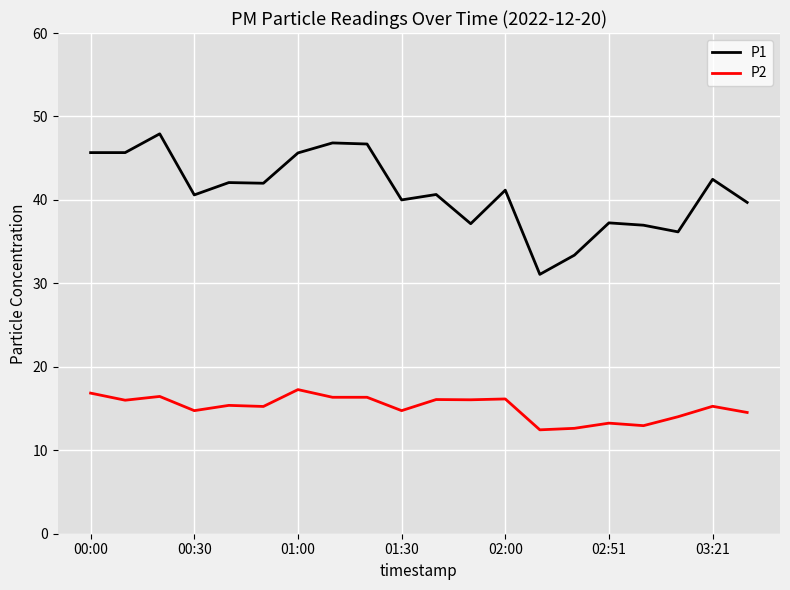

What are all the series names shown in the legend?

P1, P2